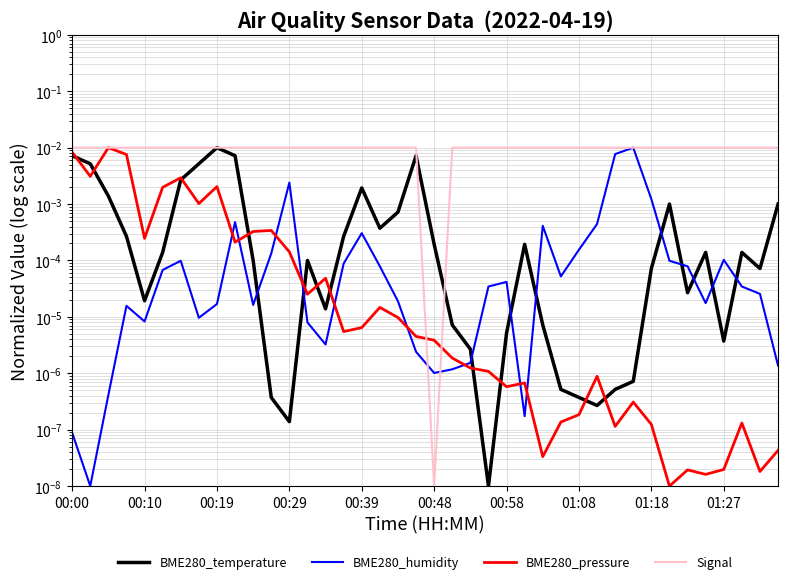

How many lines are shown in the chart?

4